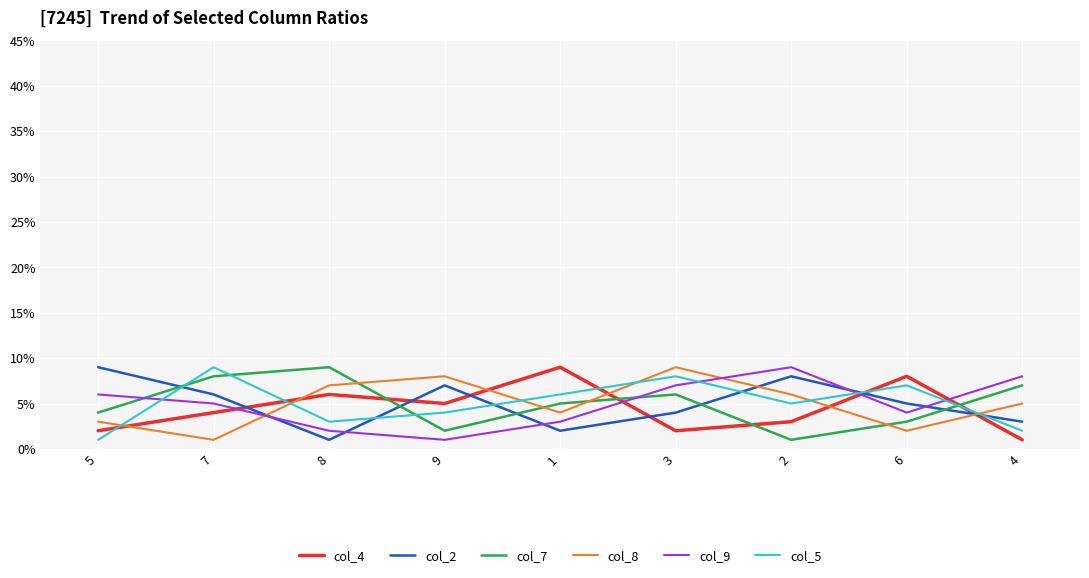

How many interior local peaks does the col_2 series have?

2